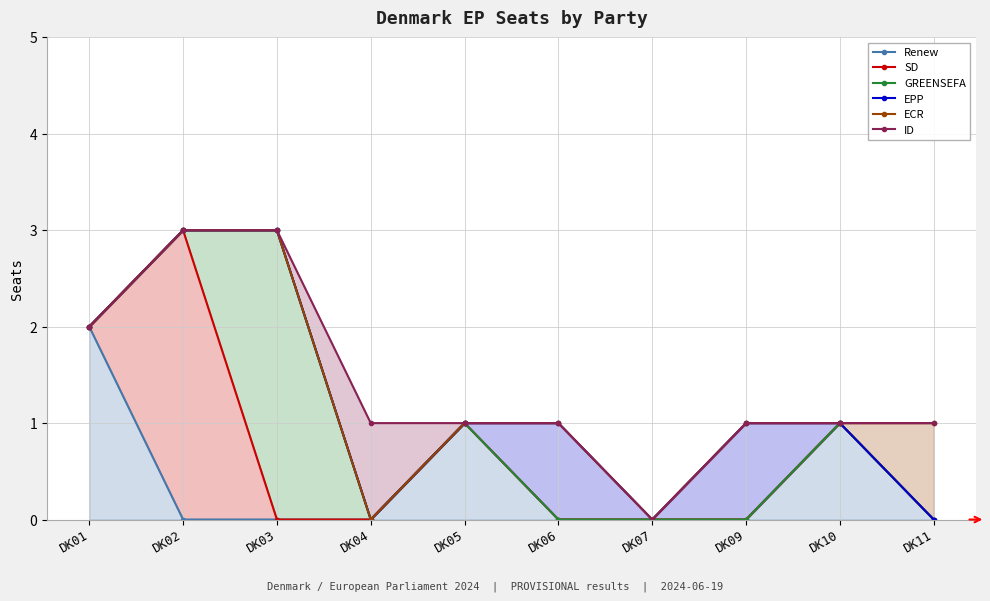

What is the value of the GREENSEFA point at the 1st from the left?

2